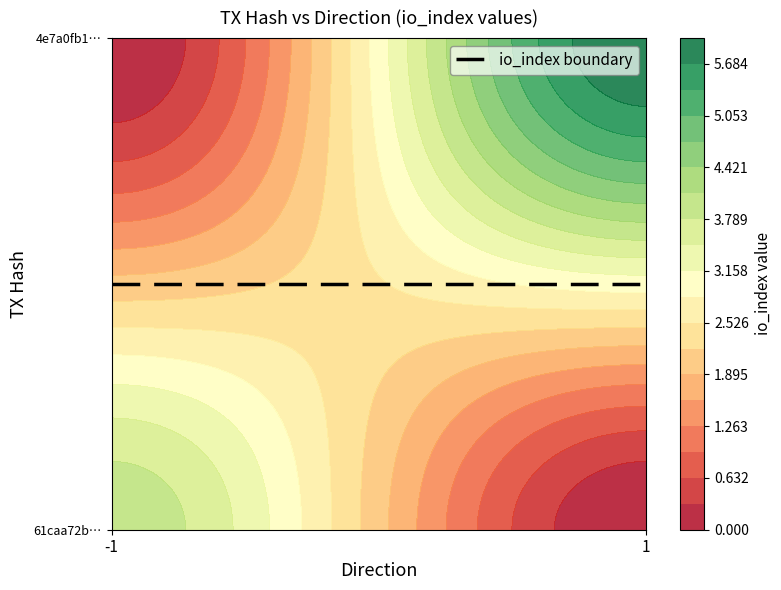

Is the value of 61caa72b8804666764942af485b1d4b14ca5661 at io_index greater than the value of 4e7a0fb1c6bd1e5f3d8345962dae86f1816adfc at io_index?

No